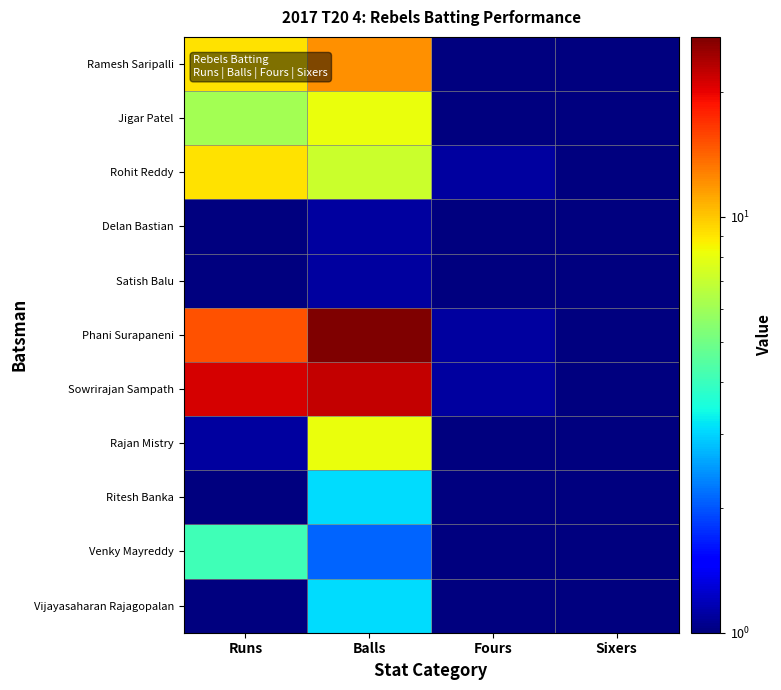

Reading left to right, list all the values displayed in this chart.

Ramesh Saripalli: Runs=9.1	Balls=12.1	Fours=0.1	Sixers=0.1
Jigar Patel: Runs=6.1	Balls=8.1	Fours=0.1	Sixers=0.1
Rohit Reddy: Runs=9.1	Balls=7.1	Fours=1.1	Sixers=0.1
Delan Bastian: Runs=0.1	Balls=1.1	Fours=0.1	Sixers=0.1
Satish Balu: Runs=0.1	Balls=1.1	Fours=0.1	Sixers=0.1
Phani Surapaneni: Runs=15.1	Balls=27.1	Fours=1.1	Sixers=0.1
Sowrirajan Sampath: Runs=21.1	Balls=22.1	Fours=1.1	Sixers=0.1
Rajan Mistry: Runs=1.1	Balls=8.1	Fours=0.1	Sixers=0.1
Ritesh Banka: Runs=0.1	Balls=3.1	Fours=0.1	Sixers=0.1
Venky Mayreddy: Runs=4.1	Balls=2.1	Fours=0.1	Sixers=0.1
Vijayasaharan Rajagopalan: Runs=0.1	Balls=3.1	Fours=0.1	Sixers=0.1